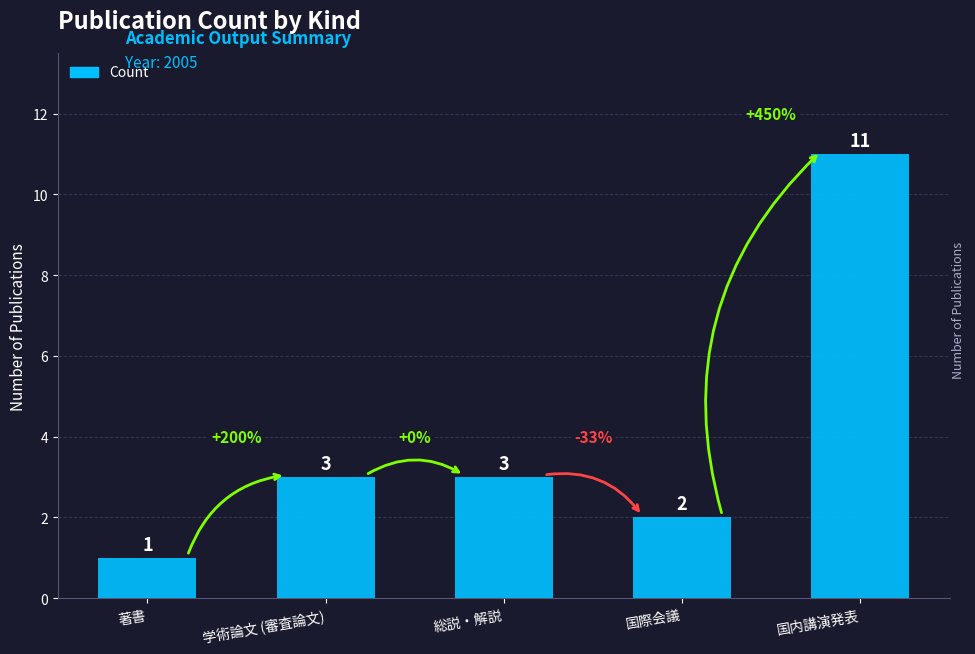

Reading left to right, list all the values displayed in this chart.

1	3	3	2	11